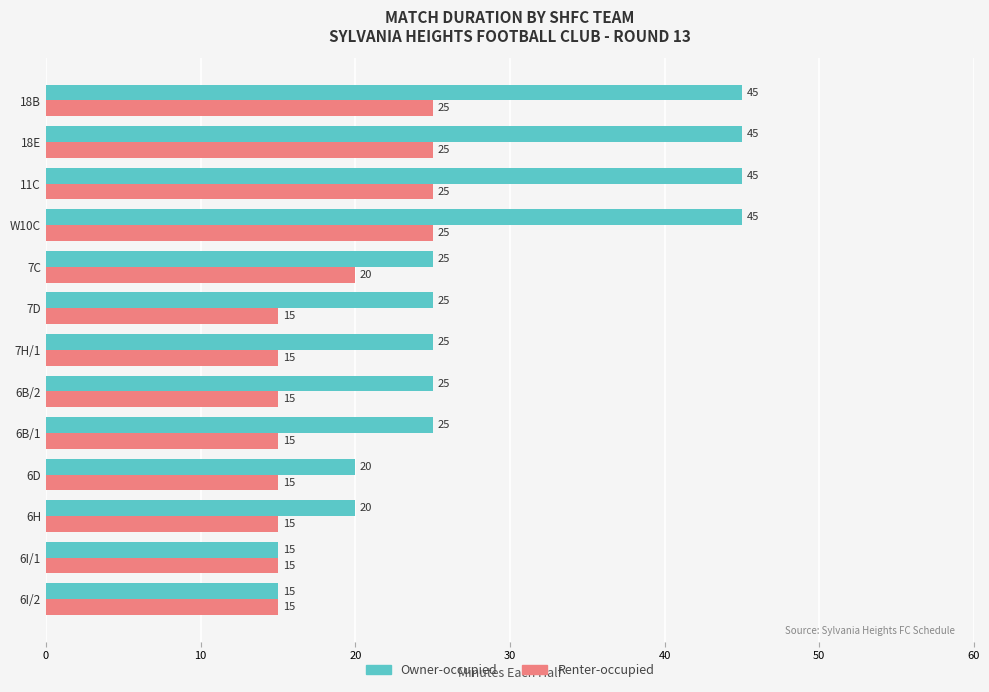

What is the greatest value displayed?

45